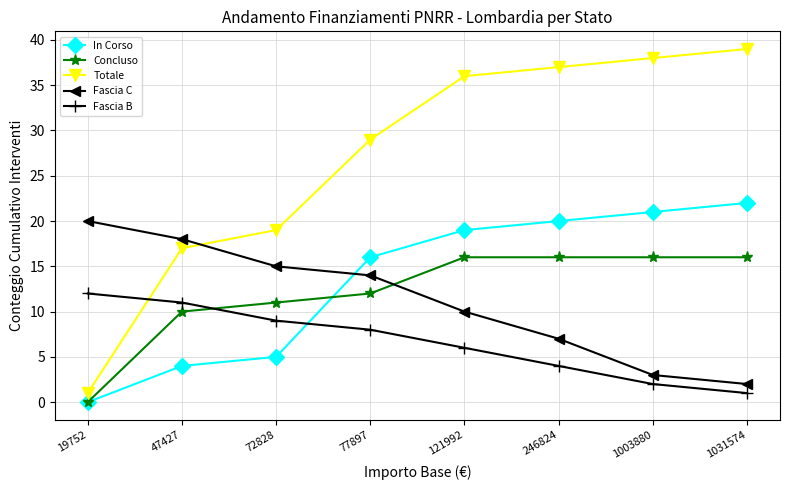

Count the number of categories in the chart.

8